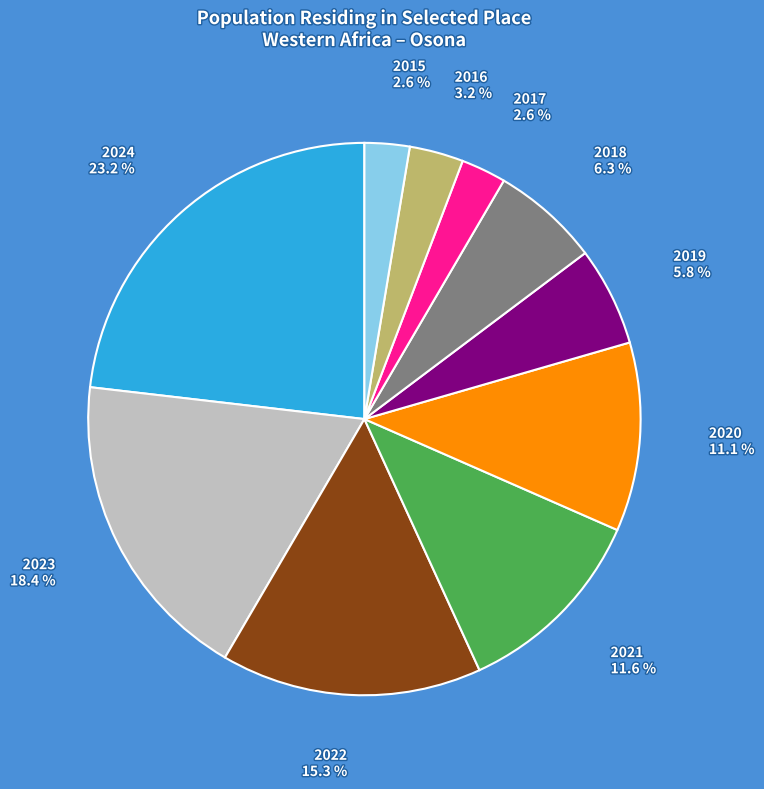

How much of the chart is everything except 2022?

84.7%